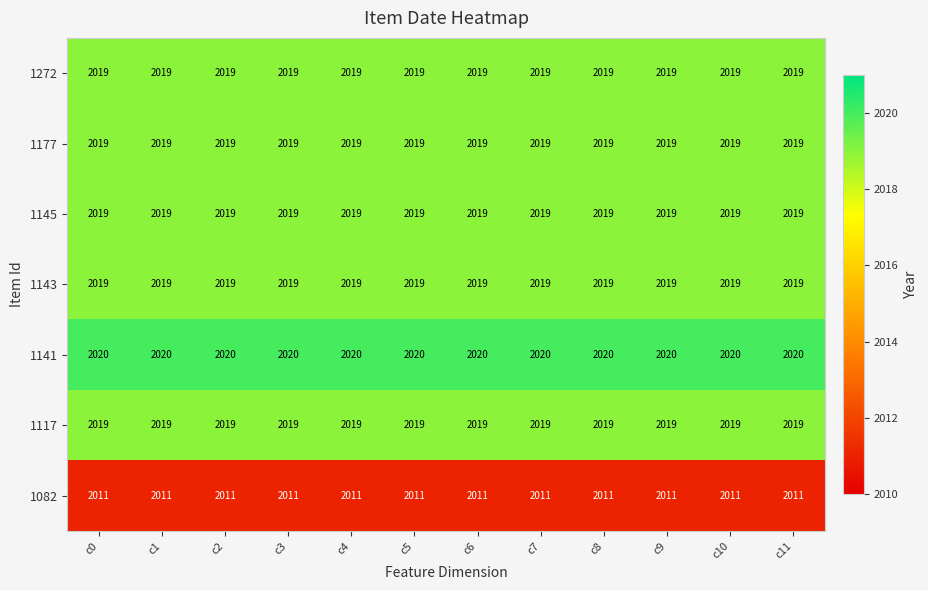

What is the difference between the highest and lowest values at c7?

9